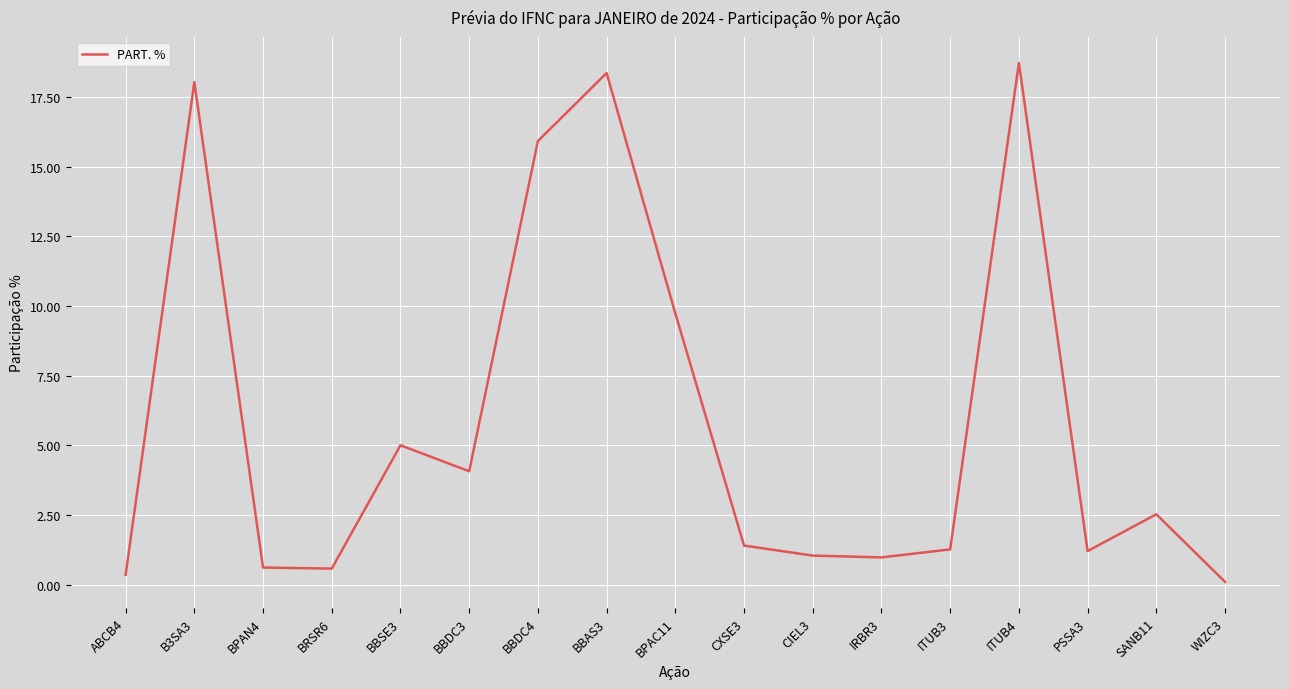

True or false: the data shows 6.0 at B3SA3.

False